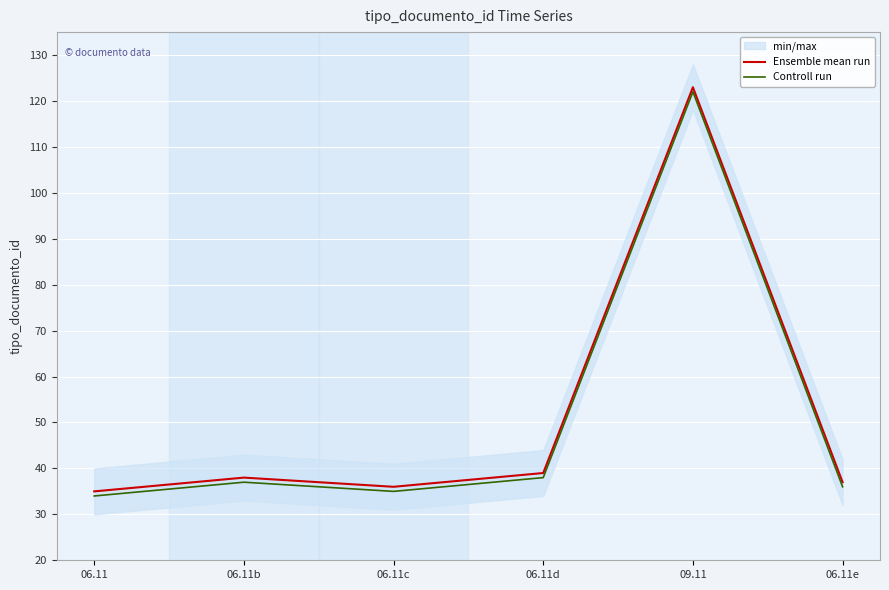

Which series has the largest range (max minus min)?

Ensemble mean run